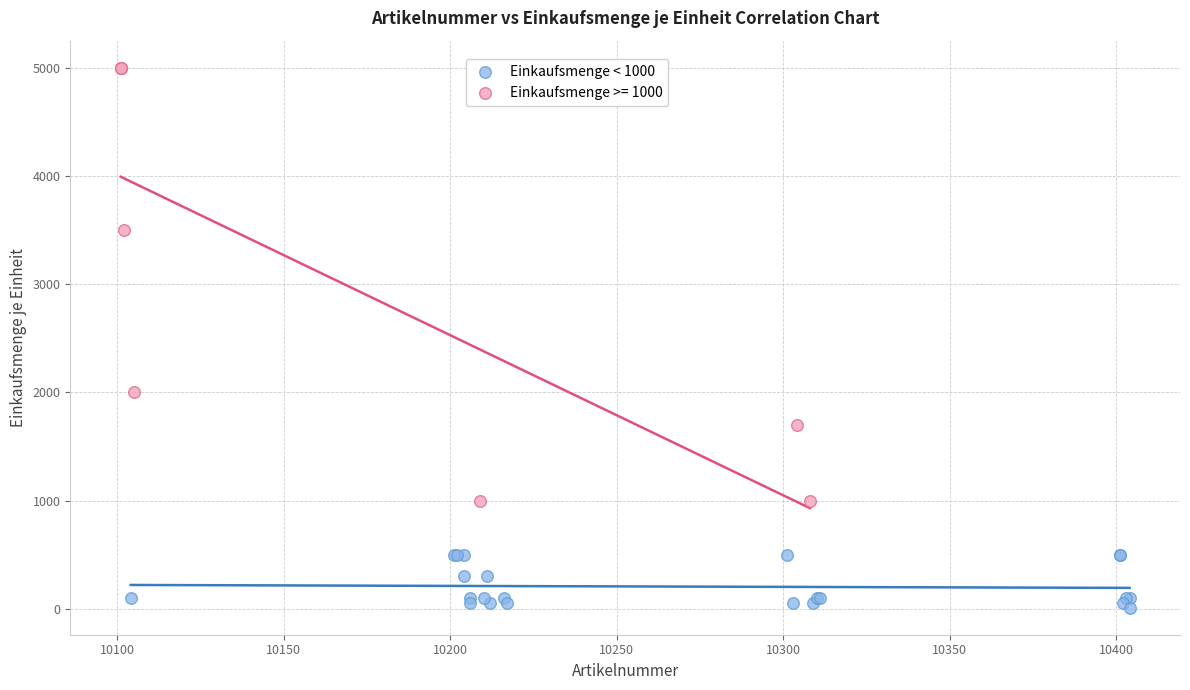

Which series has the largest Y range (max minus min)?

Einkaufsmenge >= 1000